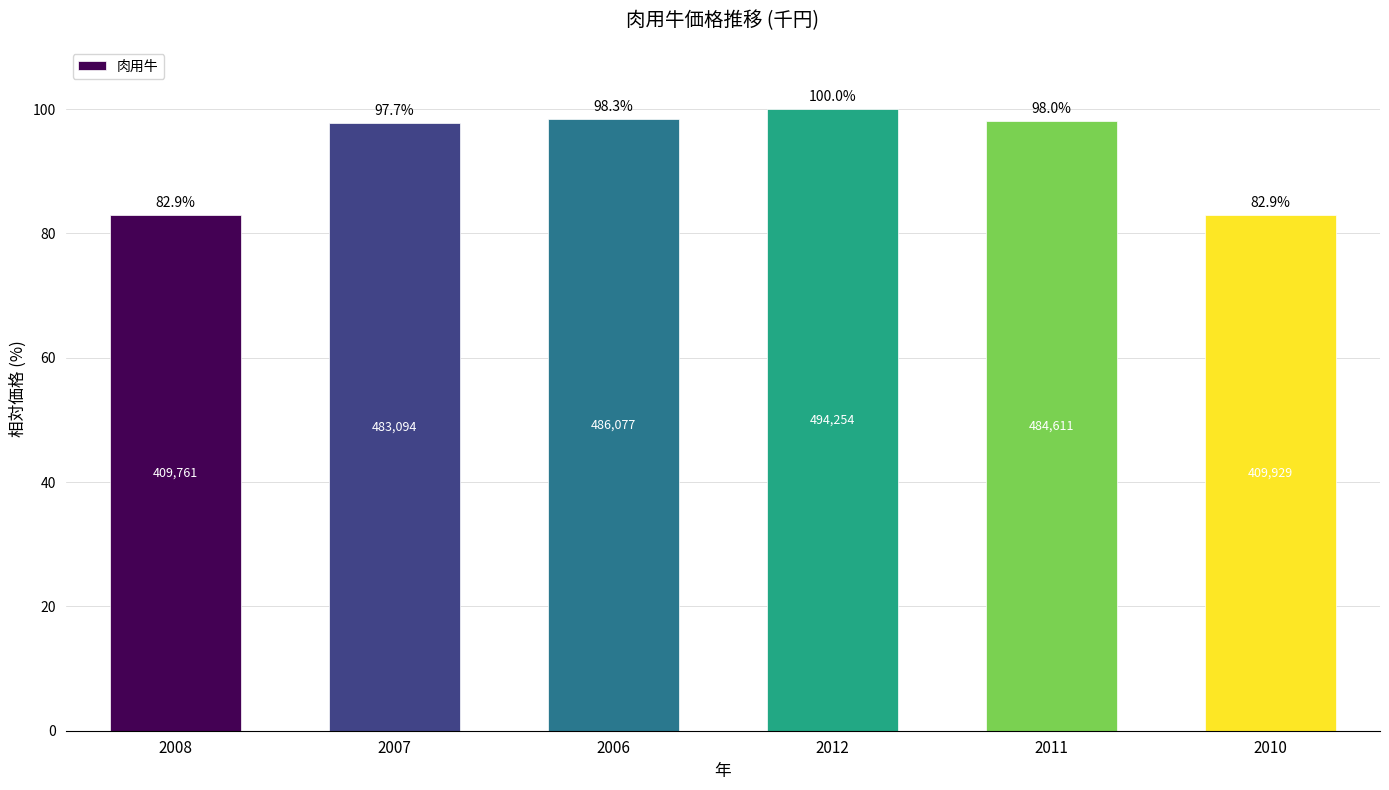

What position from the right is 2008?

6